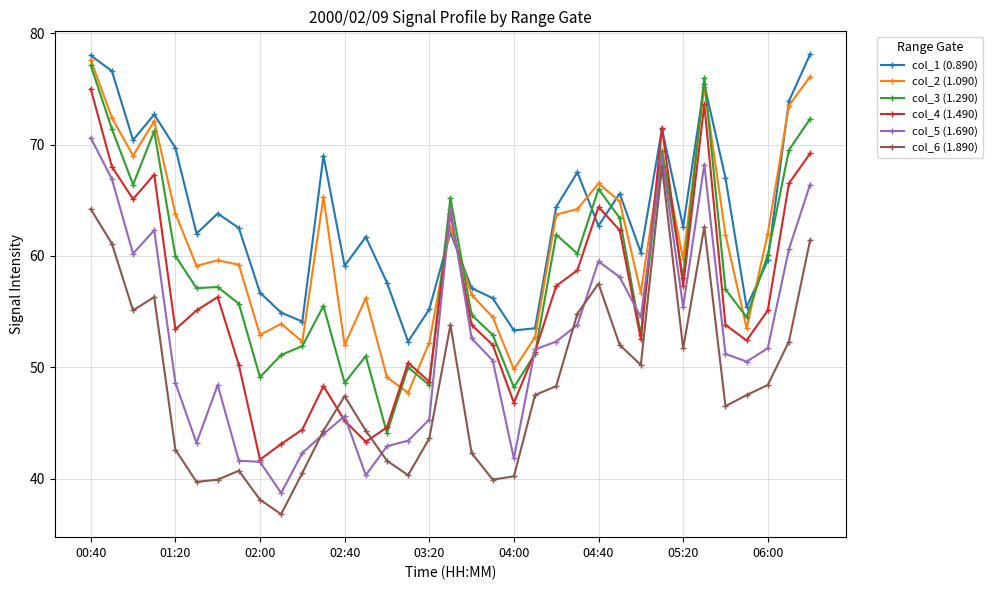

Does the chart have visible grid lines?

Yes